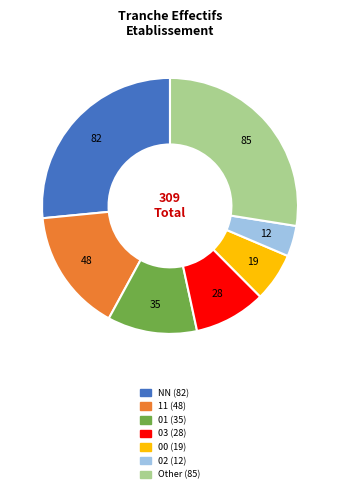

Is the sum of 00 and NN greater than half?

No